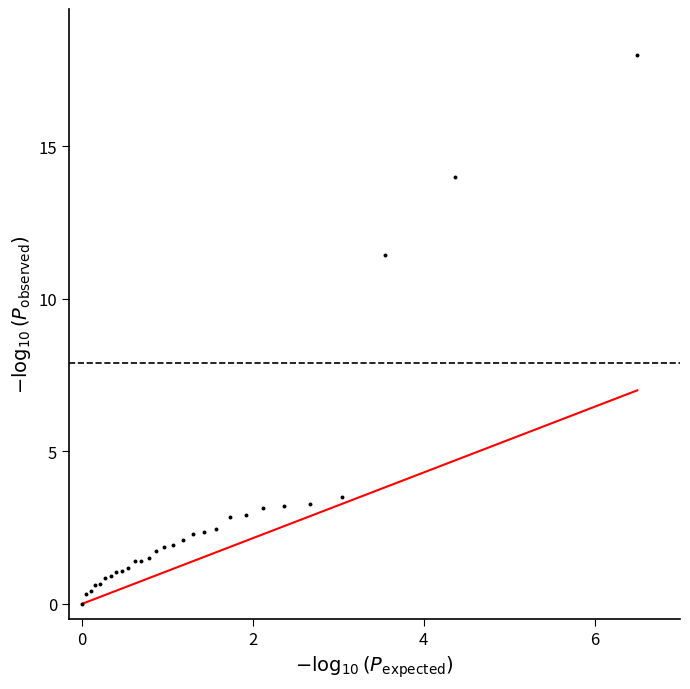

What Y value in the scatter plot is closest to 9?

11.4